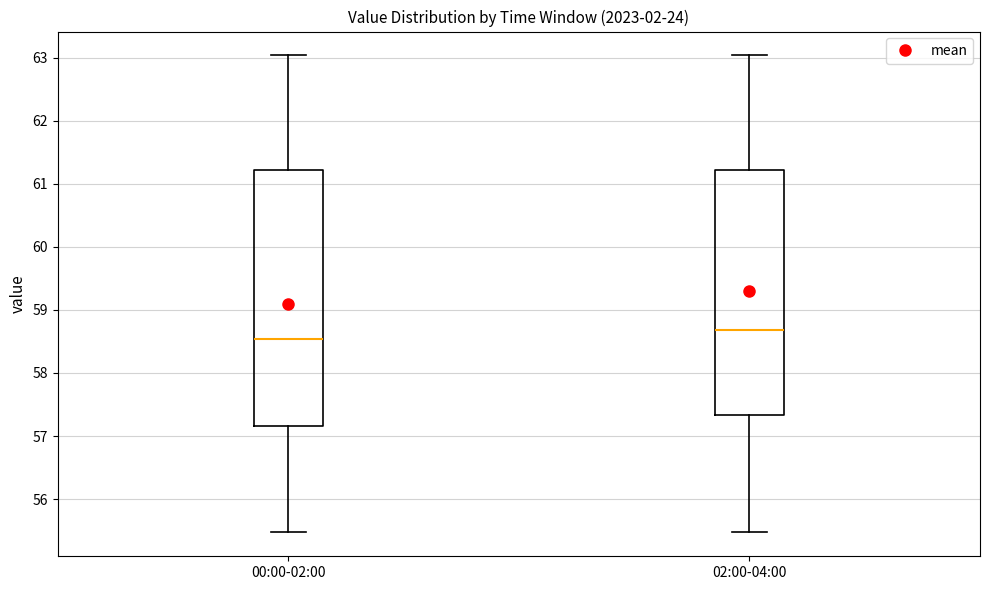

Where does the median line of the box for 02:00-04:00 sit on the y-axis? The values are not printed on the chart, so give them approximately, as read against the axis.

58.7